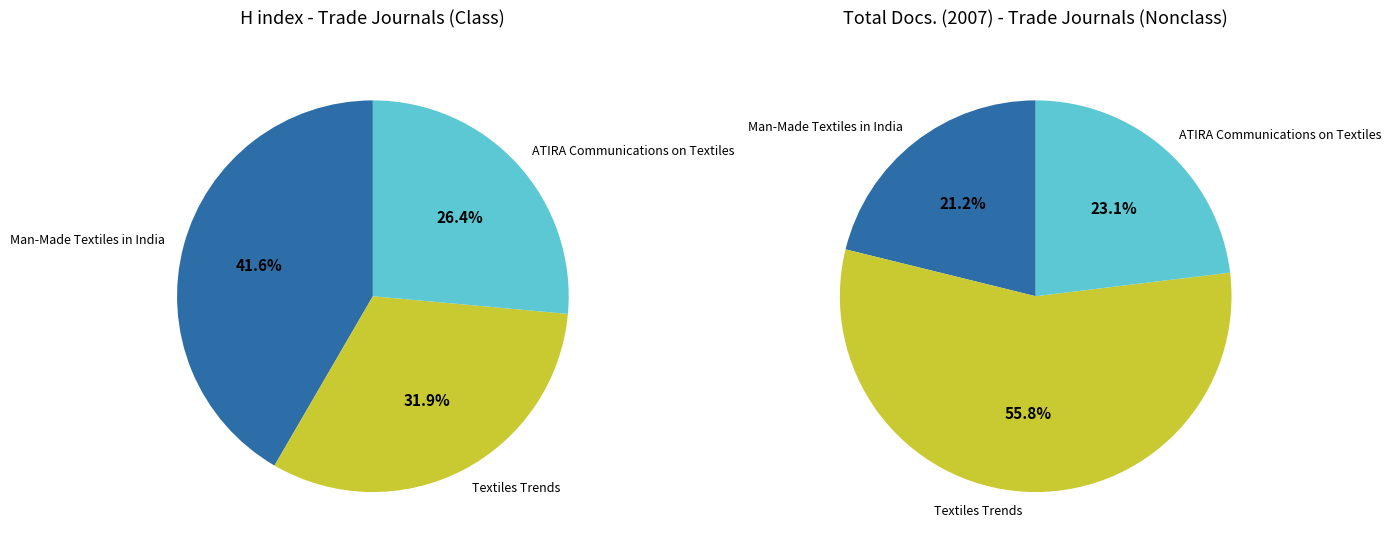

How many slices are in this pie chart?

3